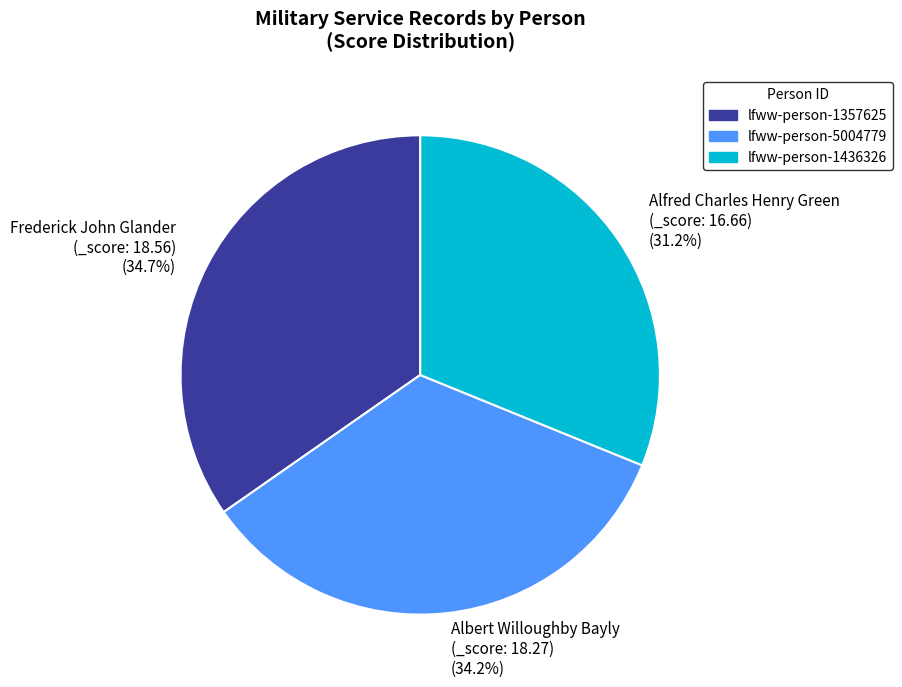

What portion of the pie excludes Alfred Charles Henry Green (_score: 16.66) (31.2%)?

68.8%